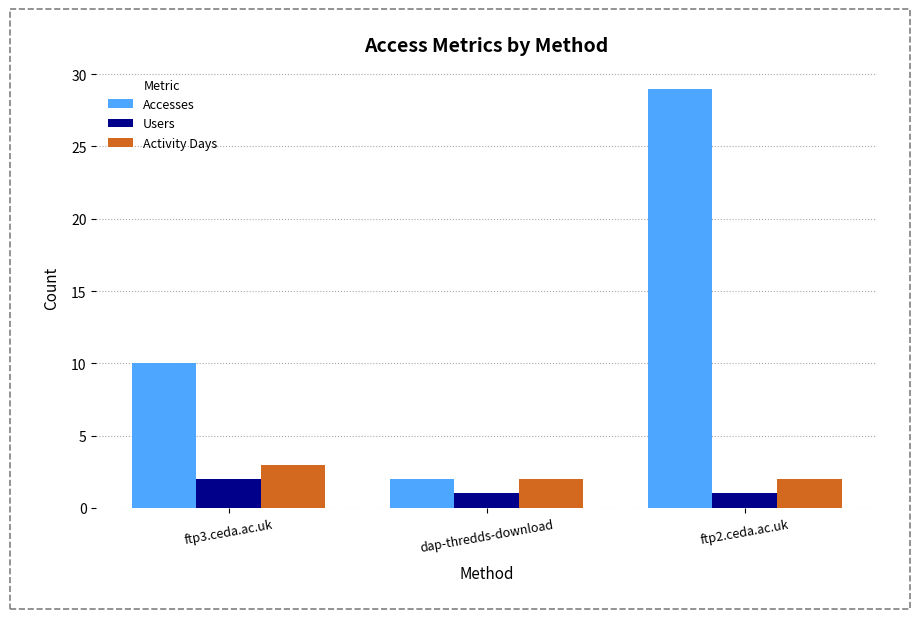

What is the difference between the maximum and minimum values in the Accesses series?

27